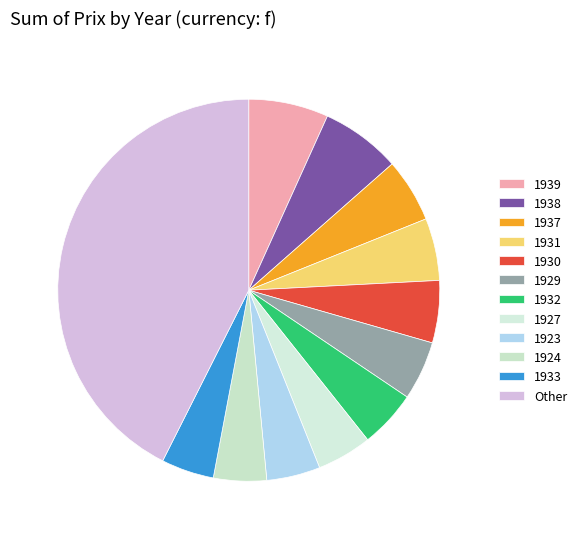

To the nearest percent, what percentage of the pie is 1931?

5%